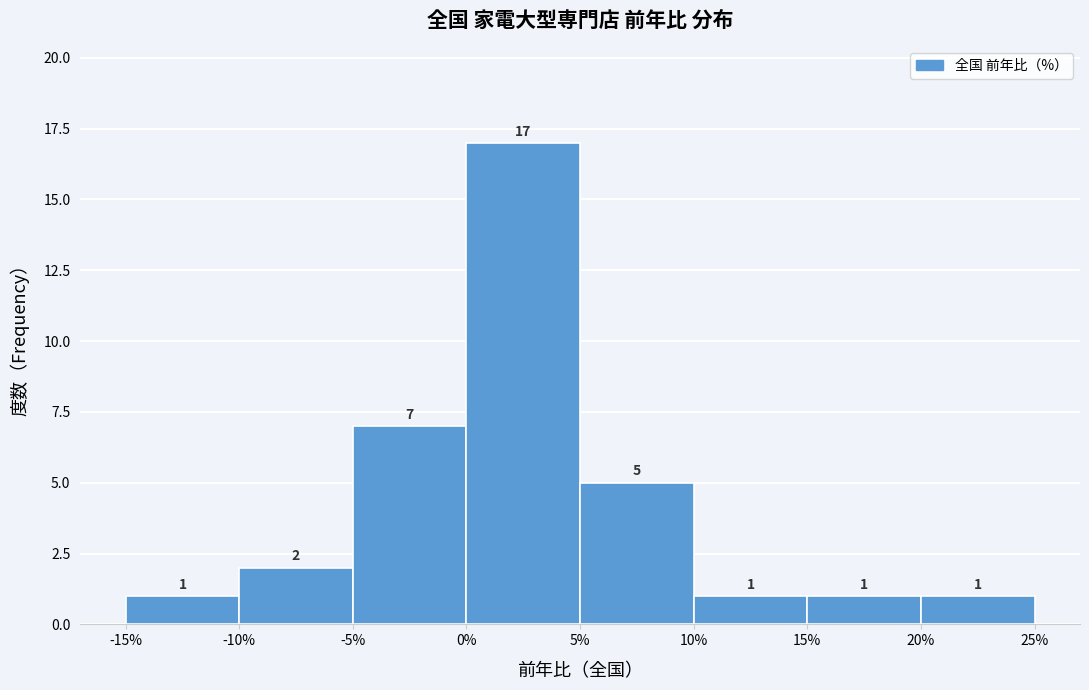

Reading left to right, transcribe this chart: for each bar, give the range it covers on the x-axis and its height.

-15% to -10%: 1
-10% to -5%: 2
-5% to 0%: 7
0% to 5%: 17
5% to 10%: 5
10% to 15%: 1
15% to 20%: 1
20% to 25%: 1